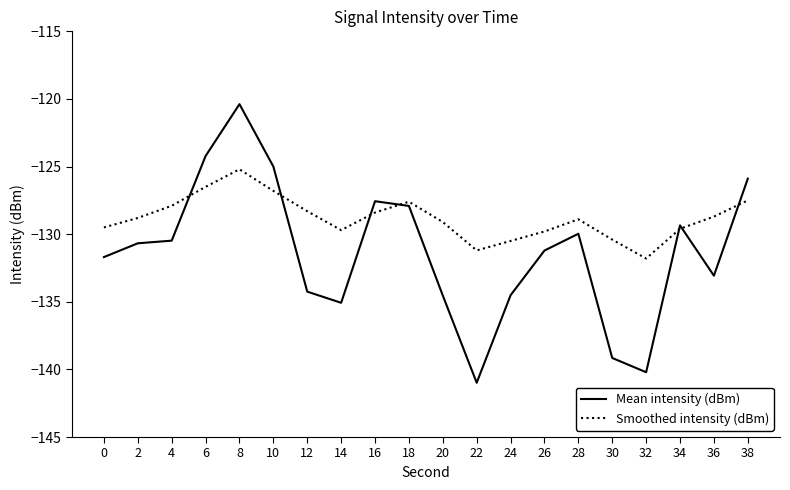

What is the approximate value of Mean intensity (dBm) at 0?

-131.7